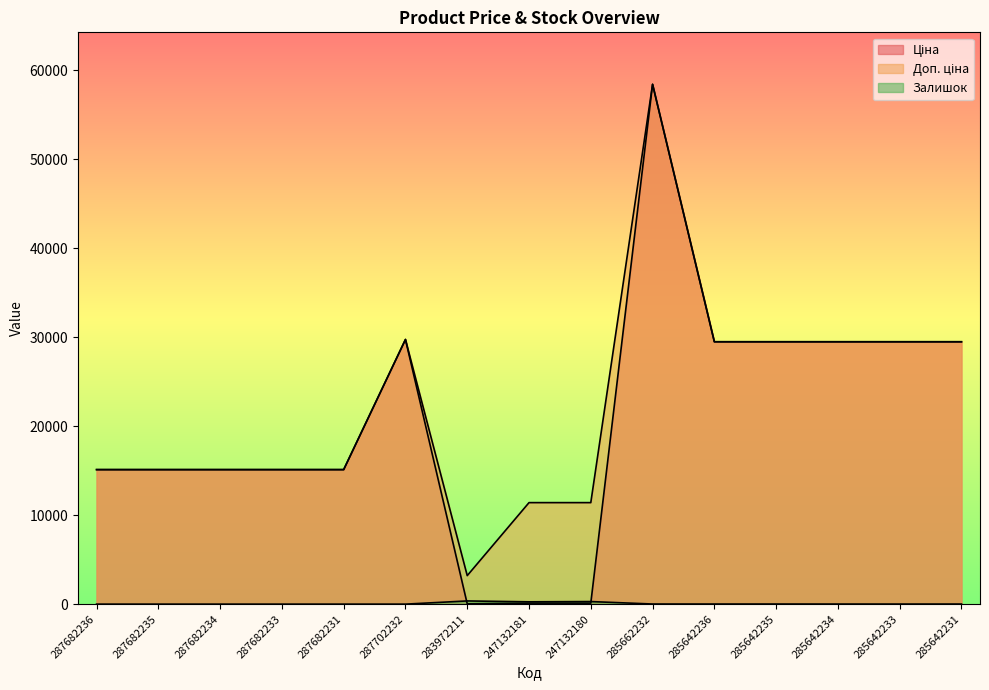

What is the value of the Ціна point at the 6th from the left?

29747.2